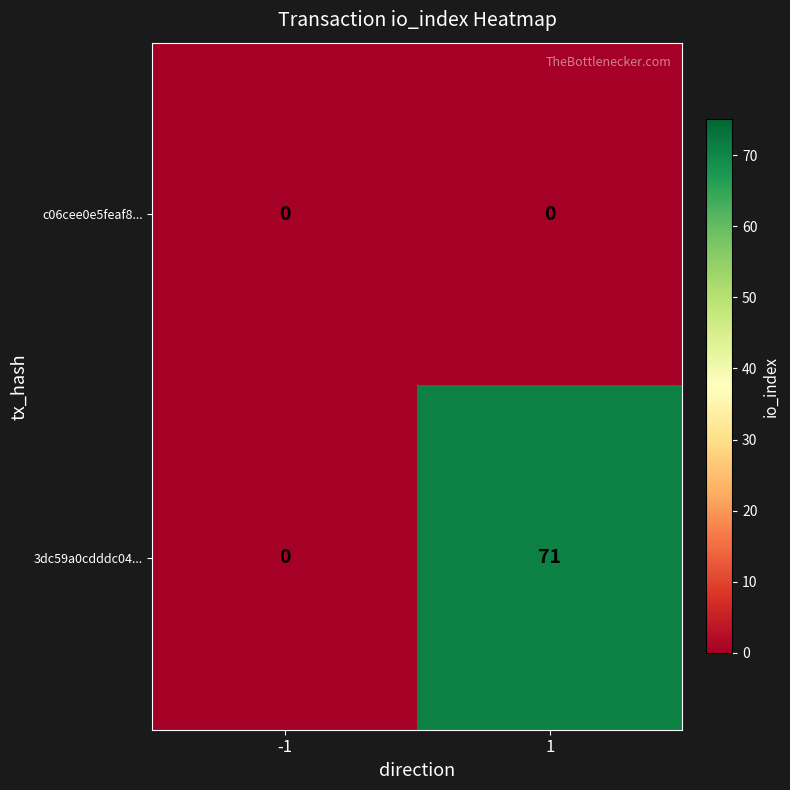

Which series has the largest range (max minus min)?

3dc59a0cdddc04...